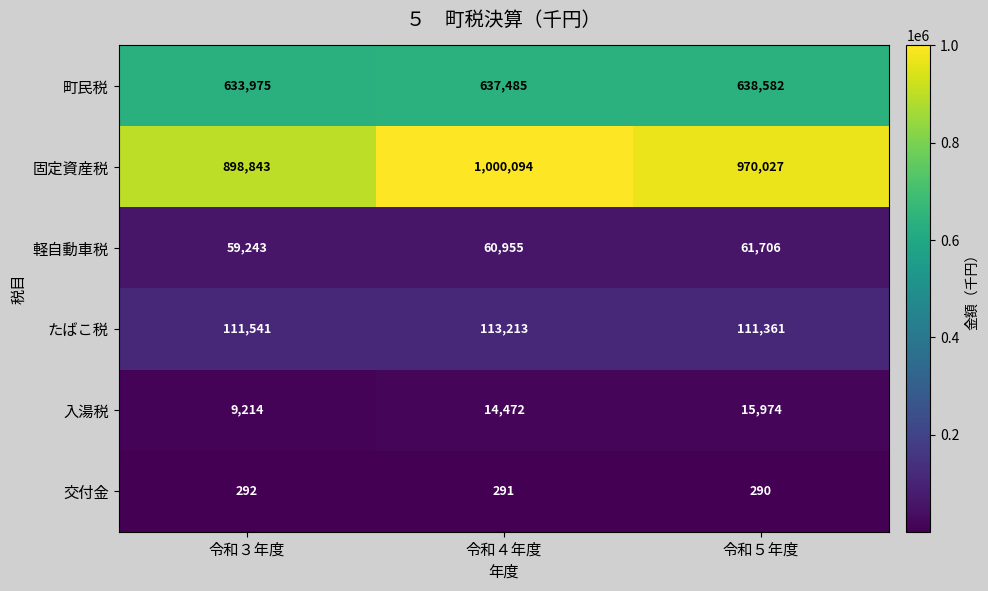

Rank the series by their maximum value, from highest to lowest.

固定資産税, 町民税, たばこ税, 軽自動車税, 入湯税, 交付金